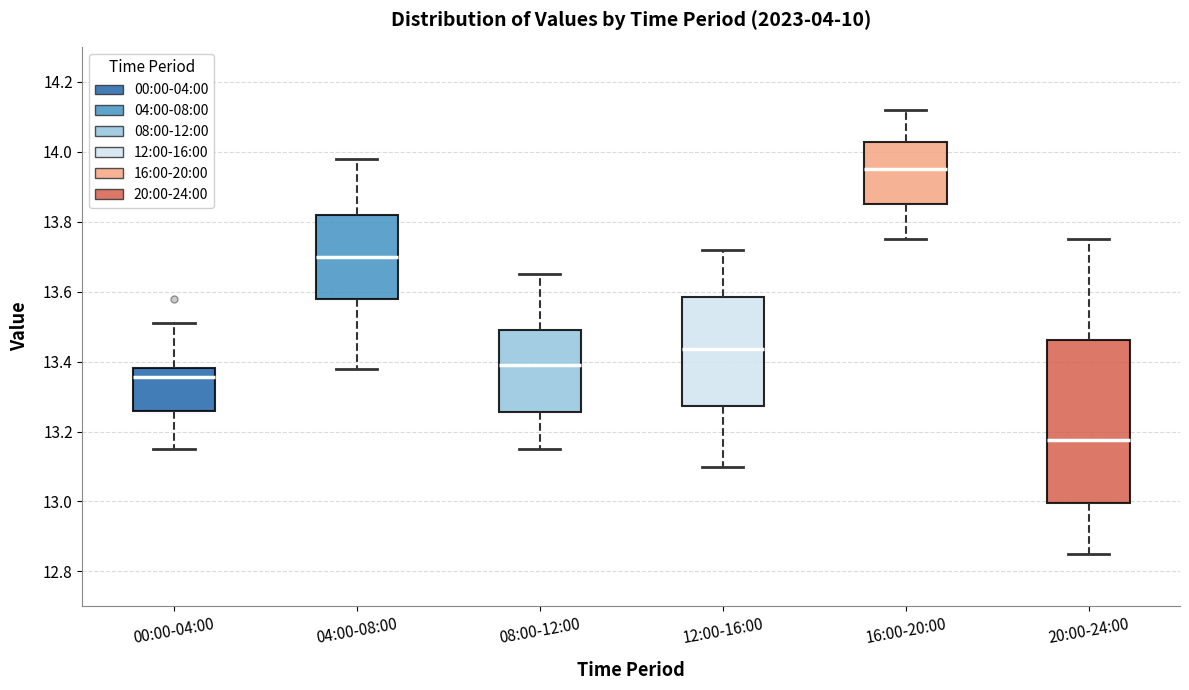

Which box's median line is the highest?

16:00-20:00